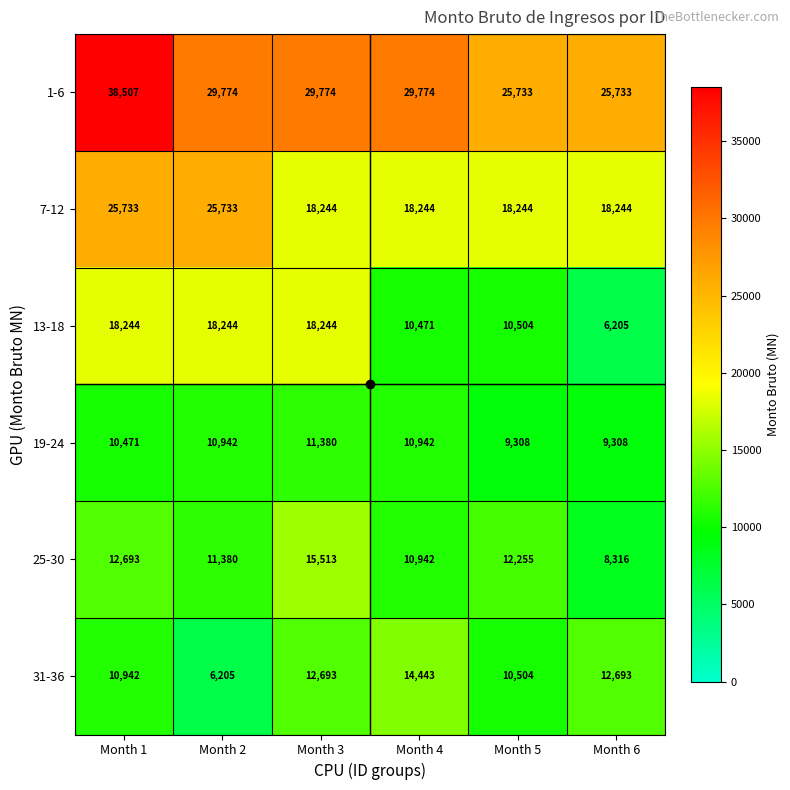

What is the difference between the highest and lowest values at Month 4?

19303